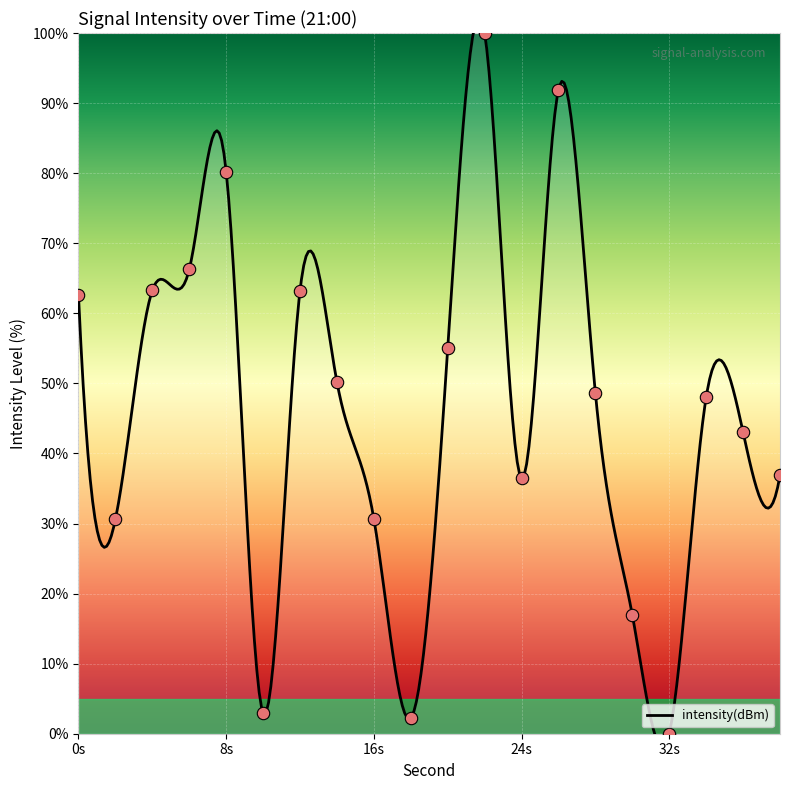

Approximately how many times larger is the value at 22 compared to 12?

1.6